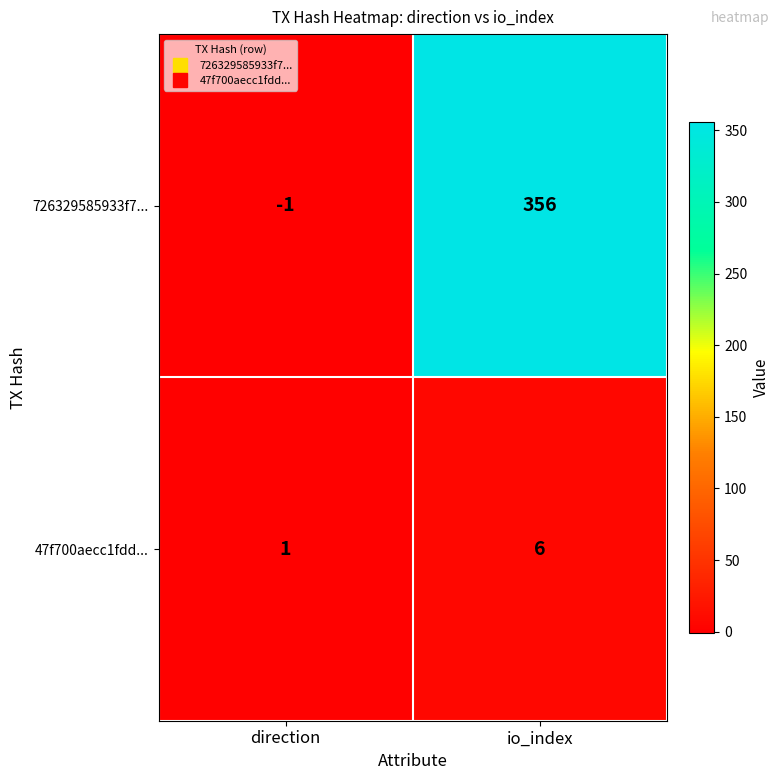

The value of 47f700aecc1fdd... at direction is 1. True or false?

True